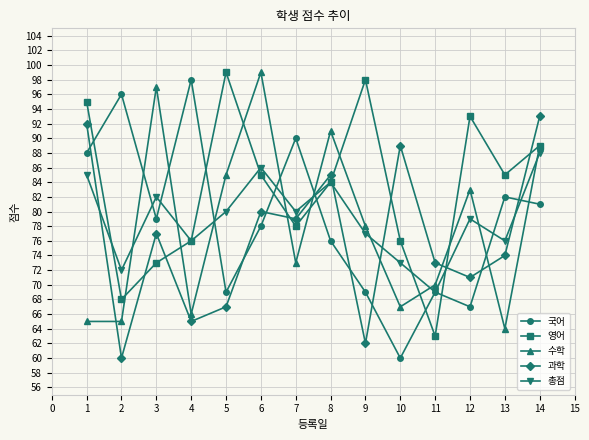

Count the number of categories in the chart.

14